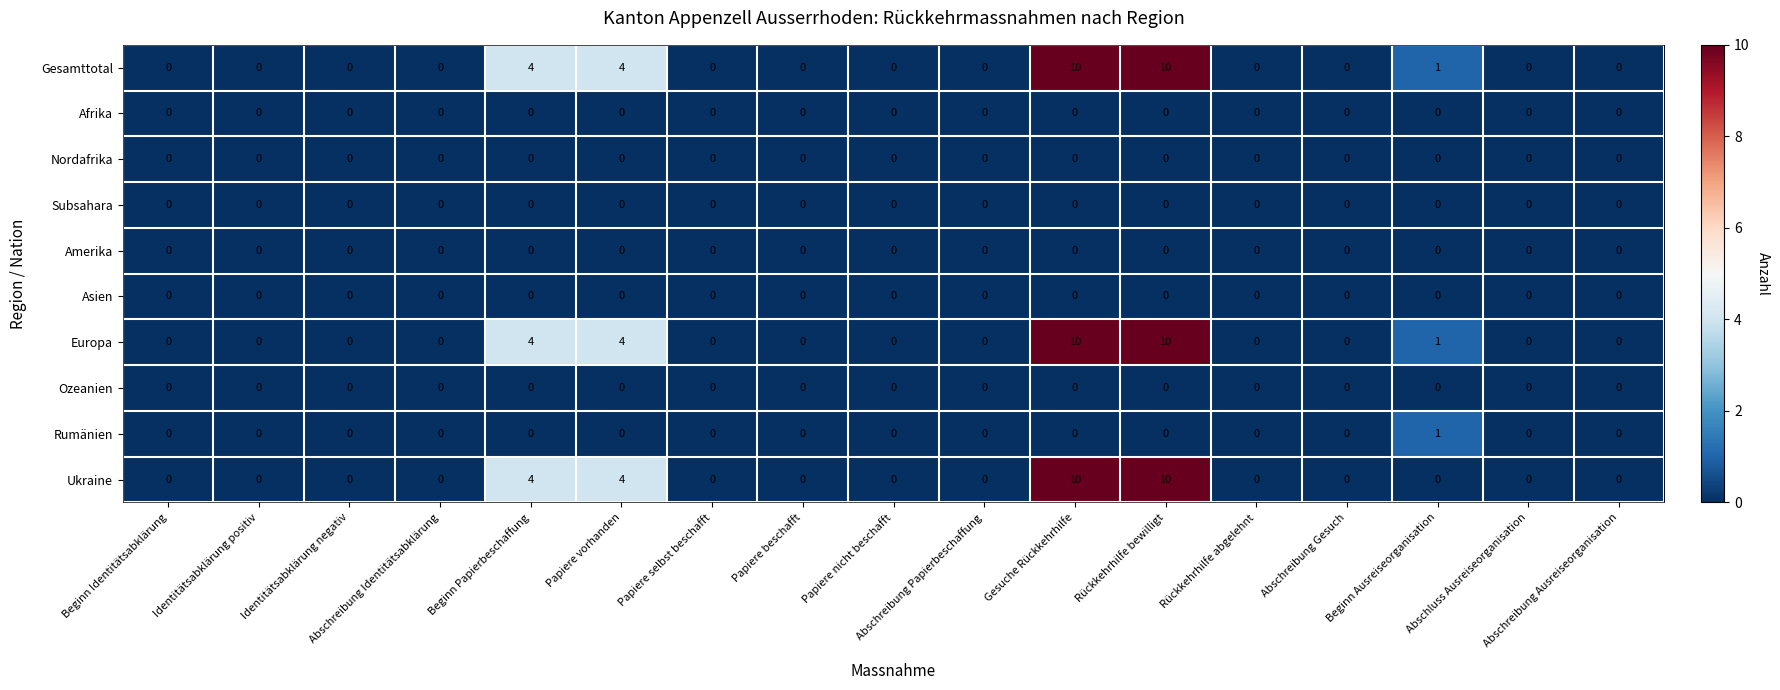

The value of Ukraine at Papiere beschafft is -4. True or false?

False